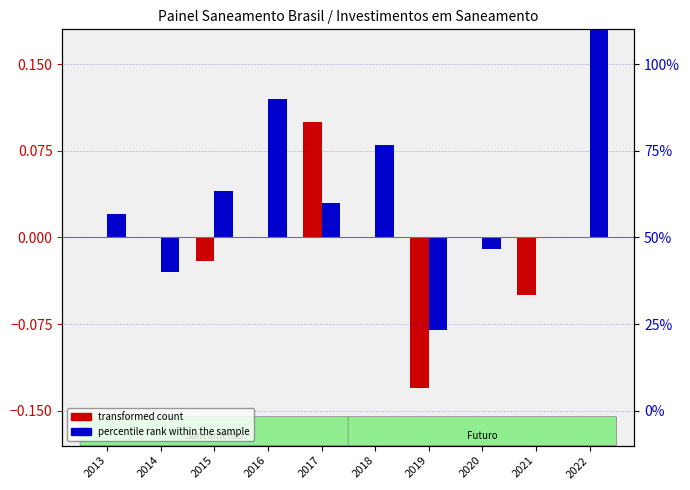

Reading left to right, transcribe all the data shown in this chart.

transformed count: 2013=0.0	2014=0.0	2015=-0.0	2016=0.0	2017=0.1	2018=0.0	2019=-0.1	2020=0.0	2021=-0.1	2022=0.0
percentile rank within the sample: 2013=0.0	2014=-0.0	2015=0.0	2016=0.1	2017=0.0	2018=0.1	2019=-0.1	2020=-0.0	2021=0.0	2022=1.0